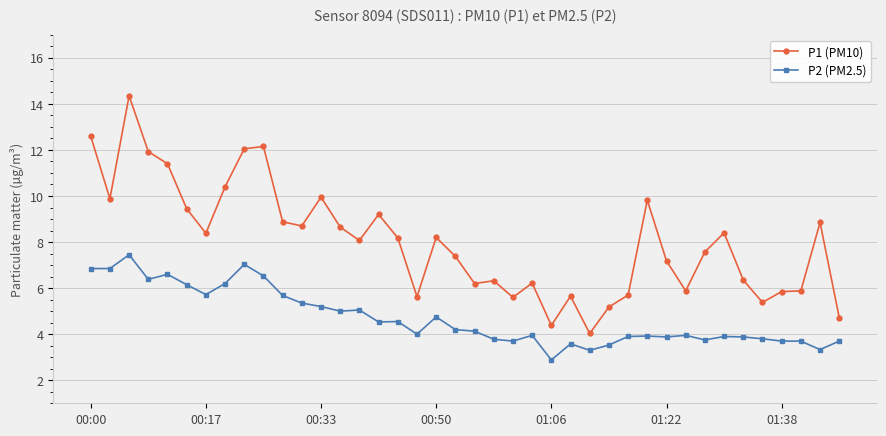

What is the value of the P1 (PM10) point at the 12th from the left?

8.7